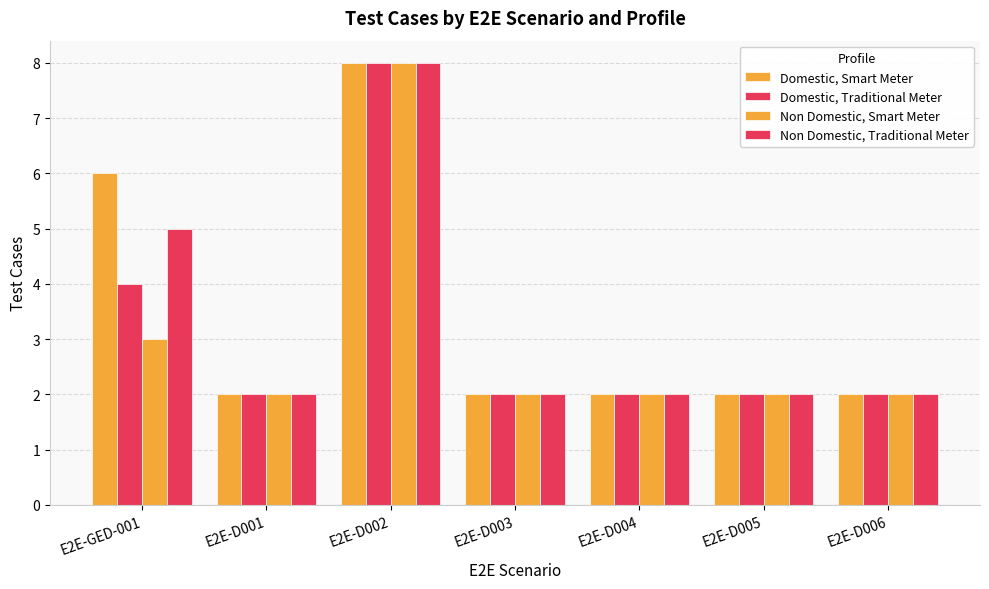

What position from the left is E2E-D003?

4